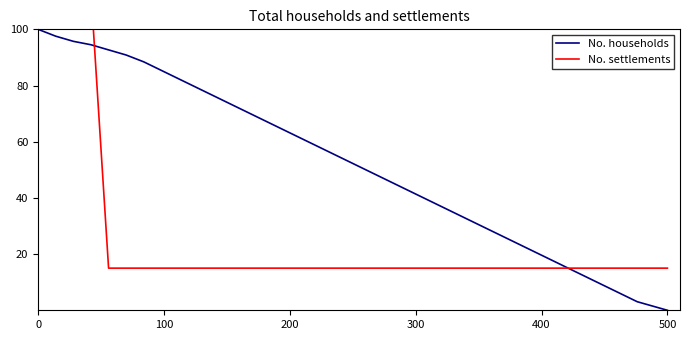

Reading left to right, transcribe all the data shown in this chart.

No. households: 100.0	97.6	95.7	94.5	92.7	90.9	88.4	85.4	82.3	79.3	76.2	73.2	70.1	67.1	64.0	61.0	57.9	54.9	51.8	48.8	45.7	42.7	39.6	36.6	33.5	30.5	27.4	24.4	21.3	18.3	15.2	12.2	9.1	6.1	3.0	0.0
No. settlements: 113.5	113.5	113.5	113.5	15.0	15.0	15.0	15.0	15.0	15.0	15.0	15.0	15.0	15.0	15.0	15.0	15.0	15.0	15.0	15.0	15.0	15.0	15.0	15.0	15.0	15.0	15.0	15.0	15.0	15.0	15.0	15.0	15.0	15.0	15.0	15.0